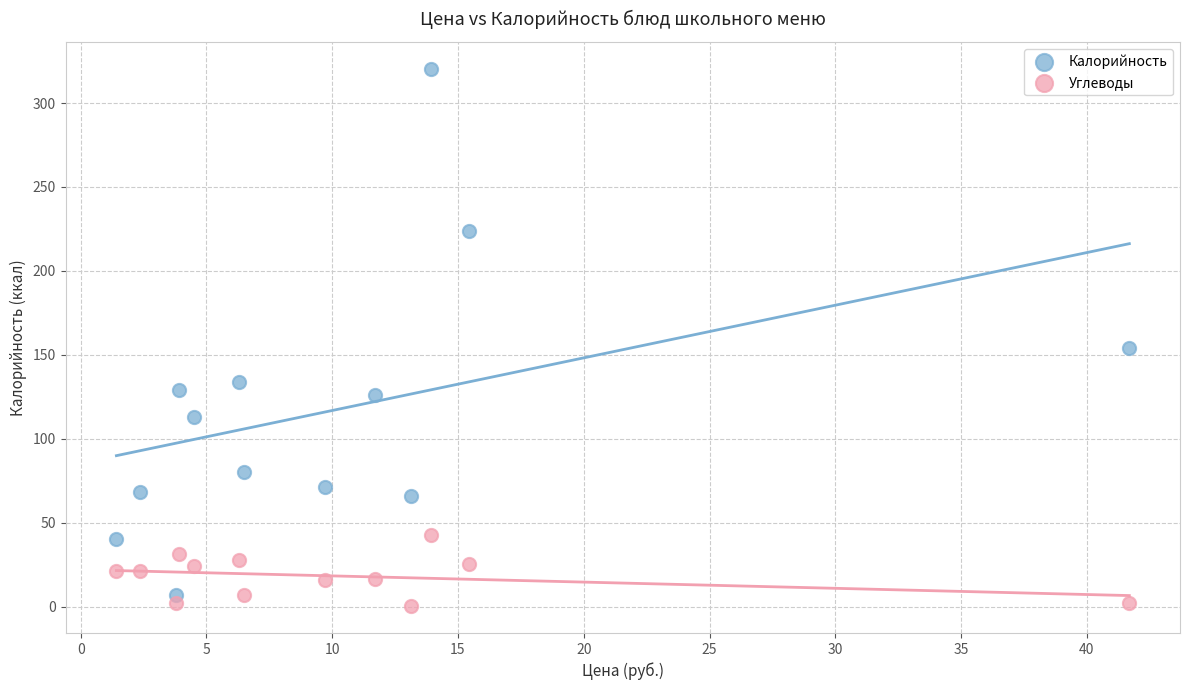

Across all data points, what is the range of X values (max minus min)?

40.3